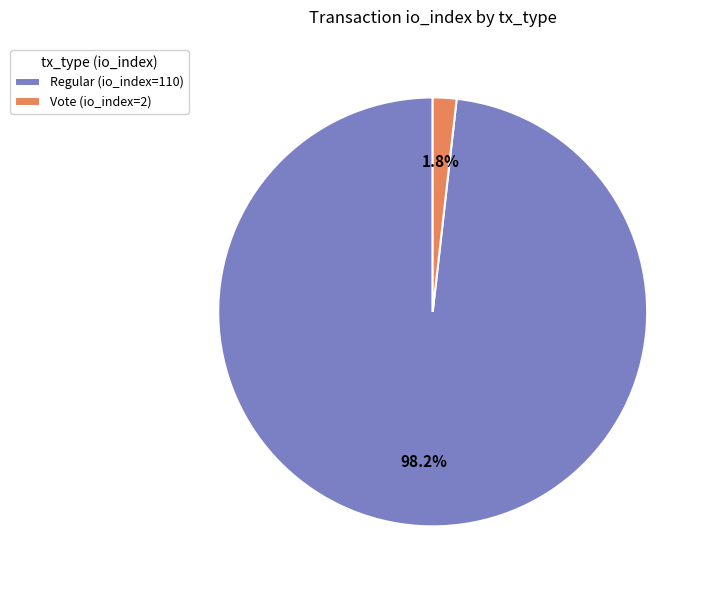

Which has a higher value, Vote (io_index=2) or Regular (io_index=110)?

Regular (io_index=110)